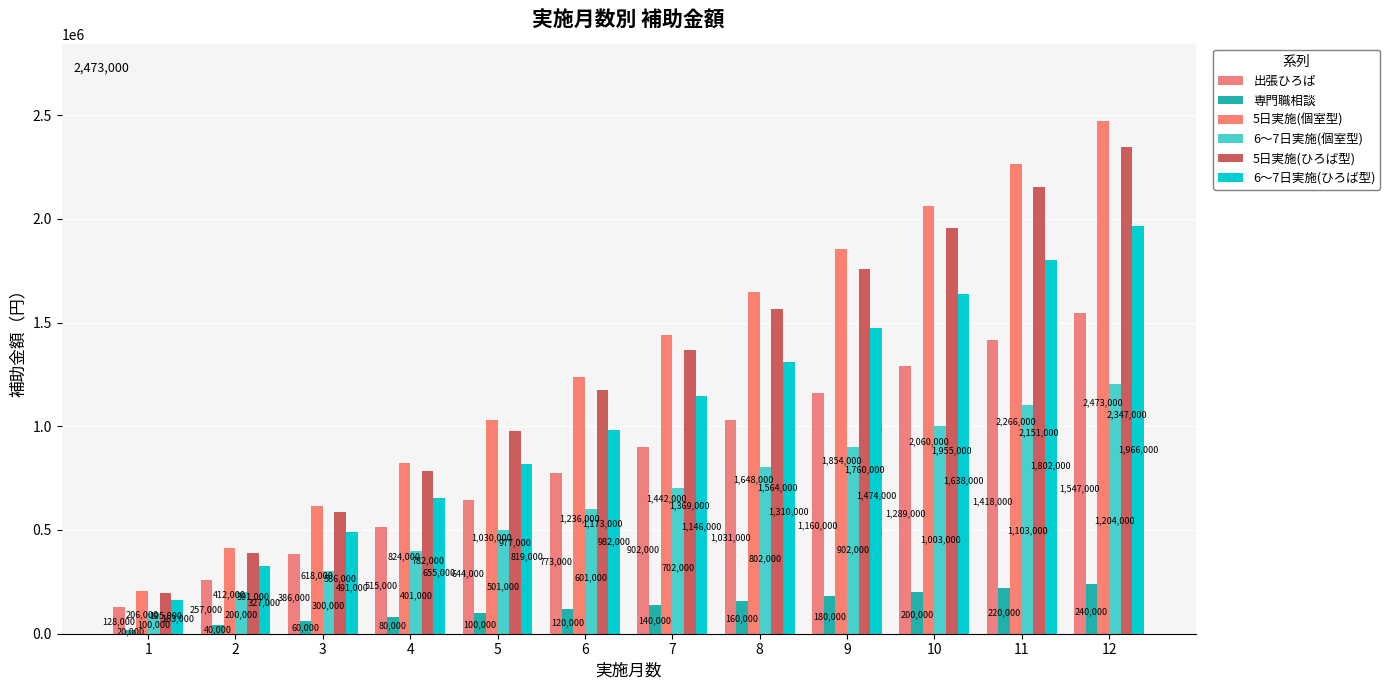

Which series has the largest total across all categories?

5日実施(個室型)